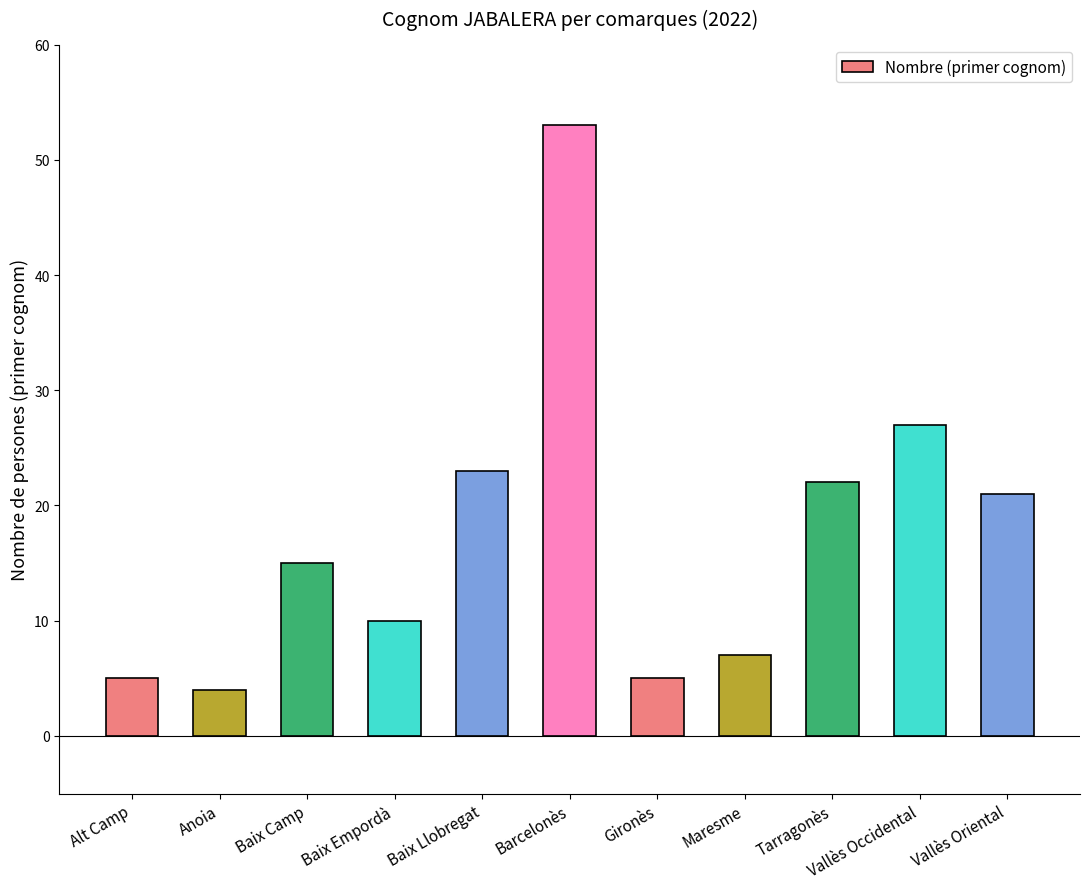

Reading left to right, list all the values displayed in this chart.

5	4	15	10	23	53	5	7	22	27	21